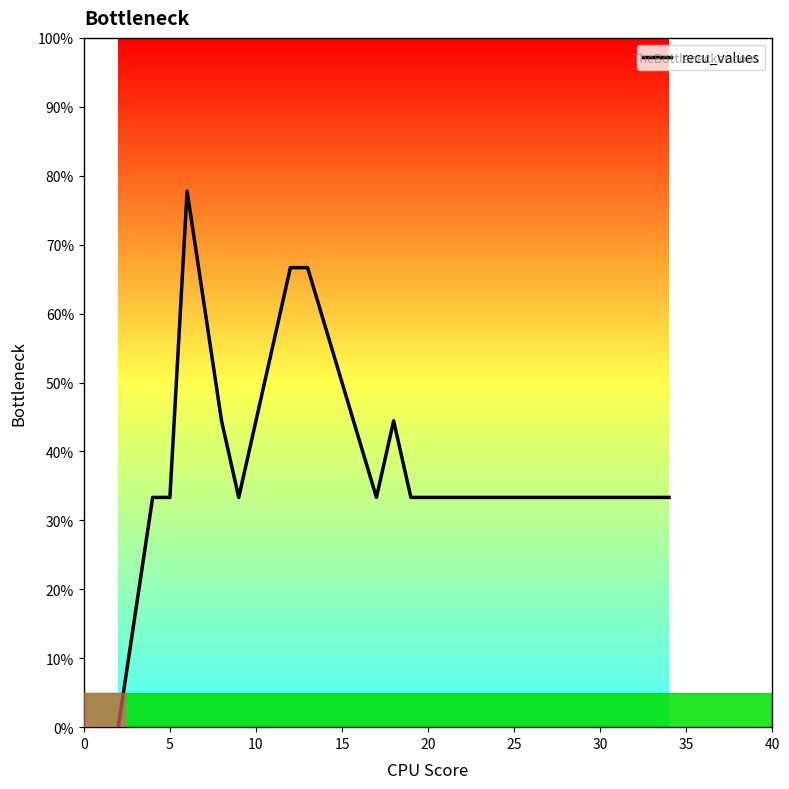

How many series are shown in this chart?

1